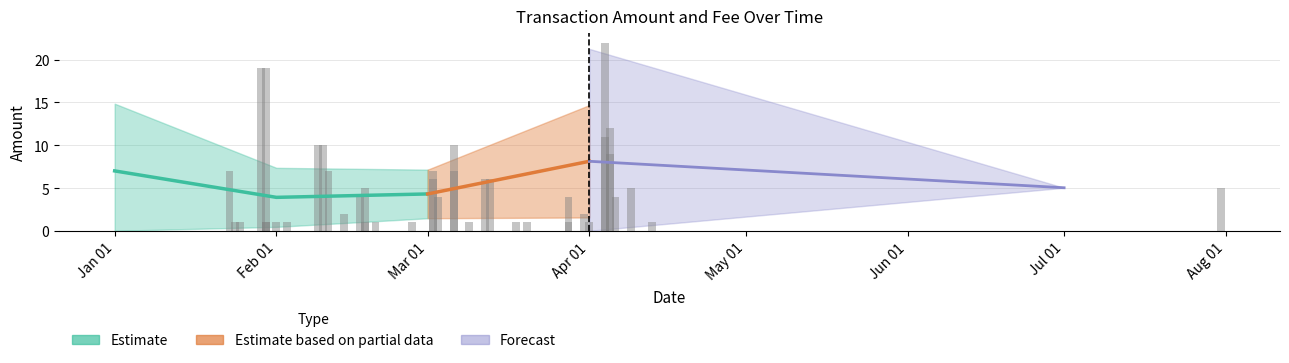

True or false: the data shows 4.0 at 2020-03-28.

True